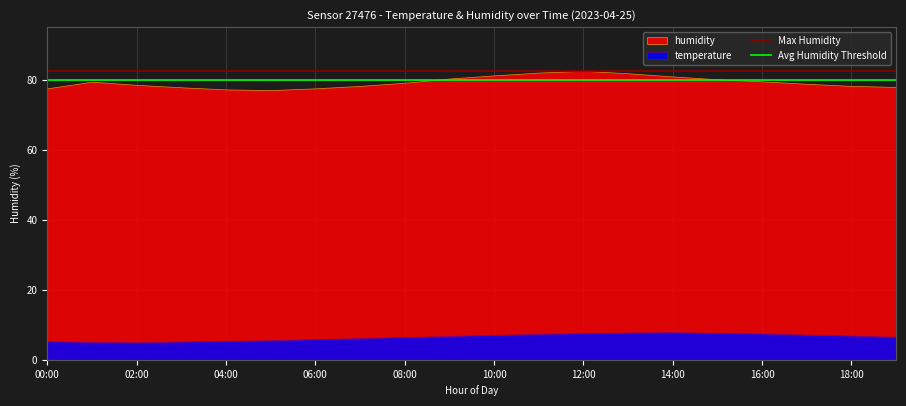

At which label is Max Humidity closest to 82?

00:00